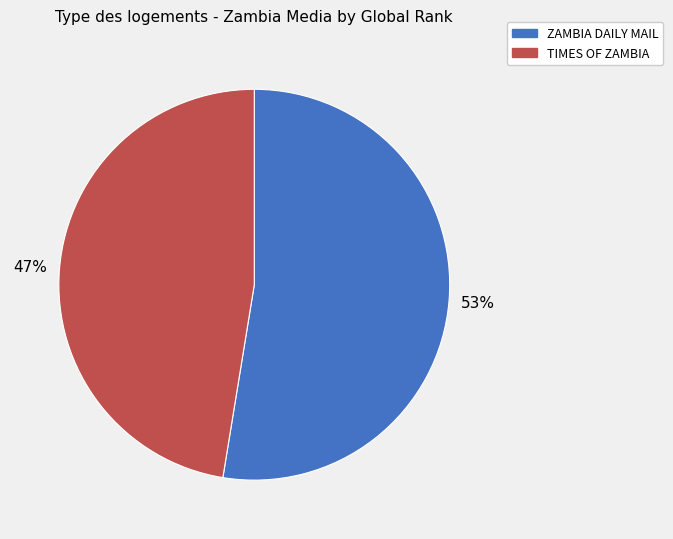

The ZAMBIA DAILY MAIL slice represents 53% of the pie. True or false?

True